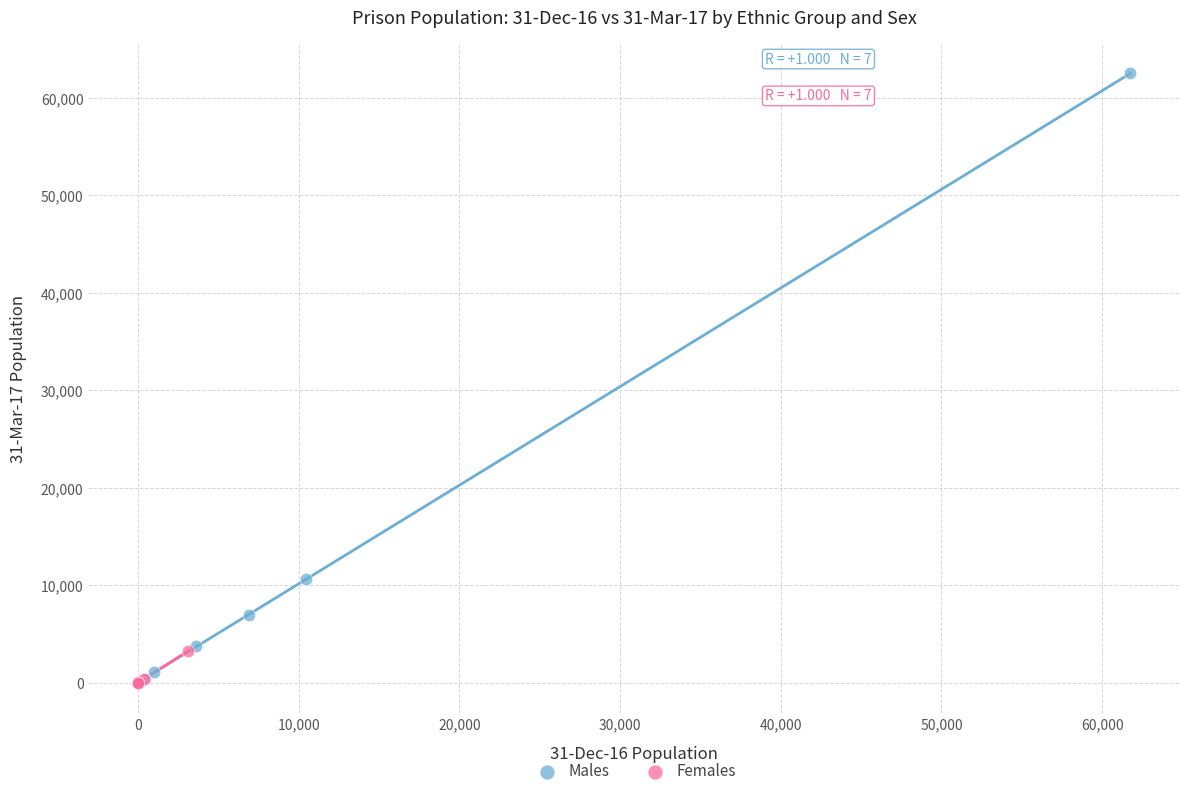

Which series has the widest spread of Y values?

Males